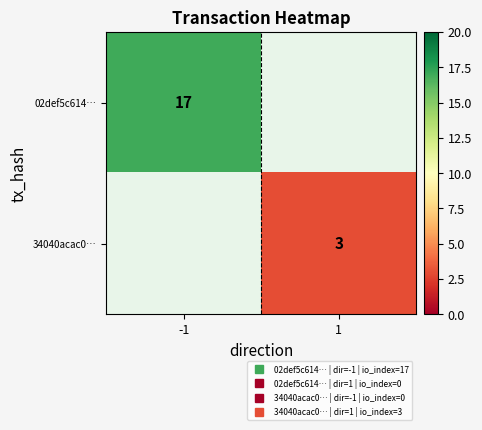

Which category has the lowest value in the 34040acac0… series?

-1